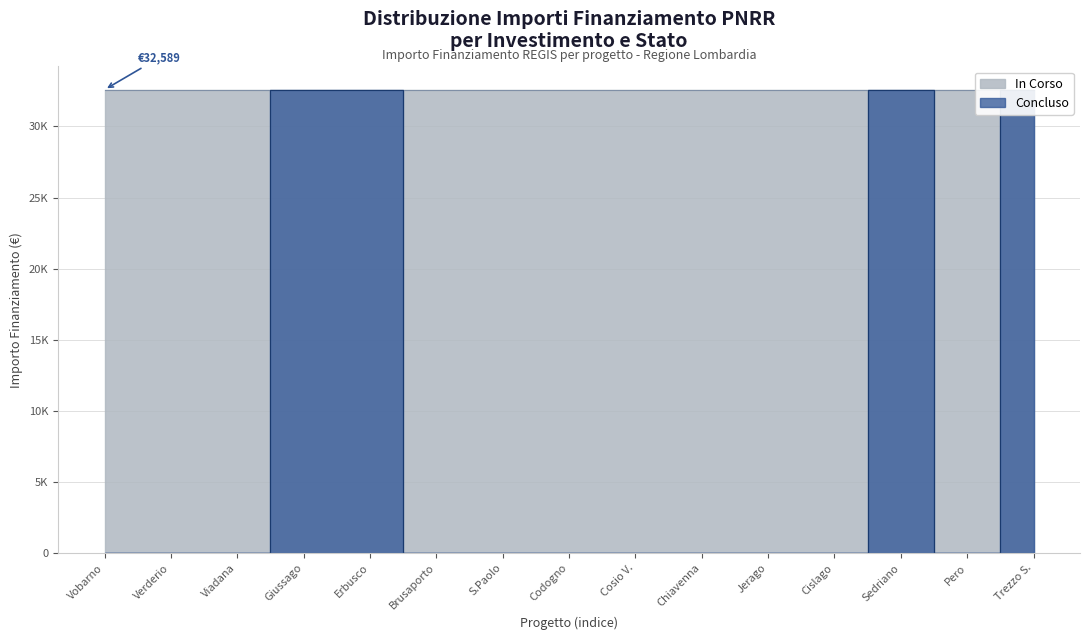

True or false: Concluso and In Corso cross at least once.

False